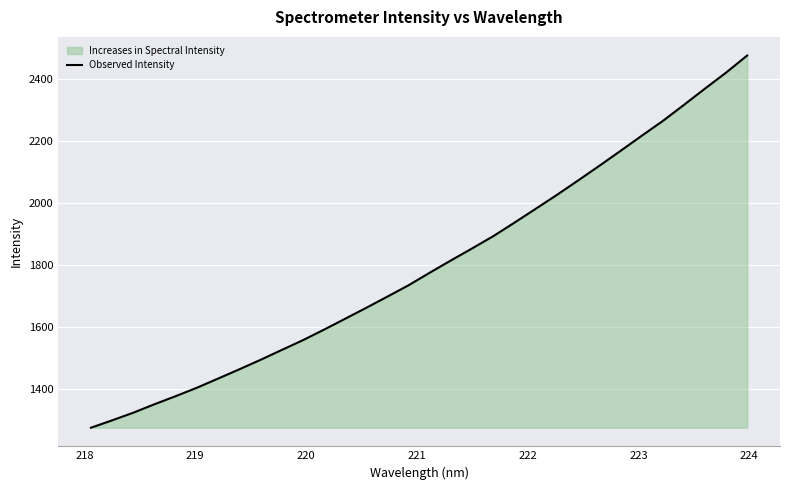

What is the difference between the maximum and minimum values?

1199.8